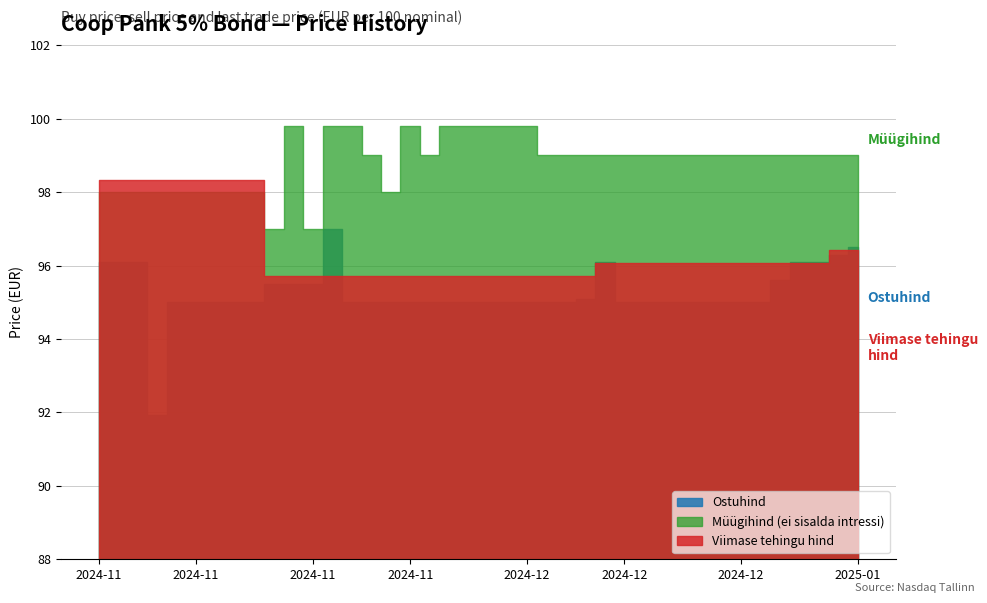

After their last crossing, which series has the higher values: Viimase tehingu hind or Ostuhind?

Ostuhind